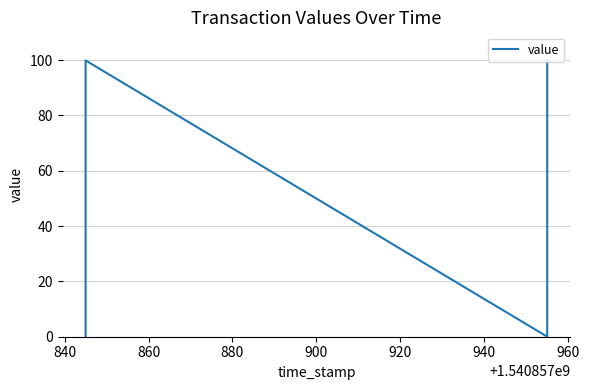

What is the maximum value shown in the chart?

99.8